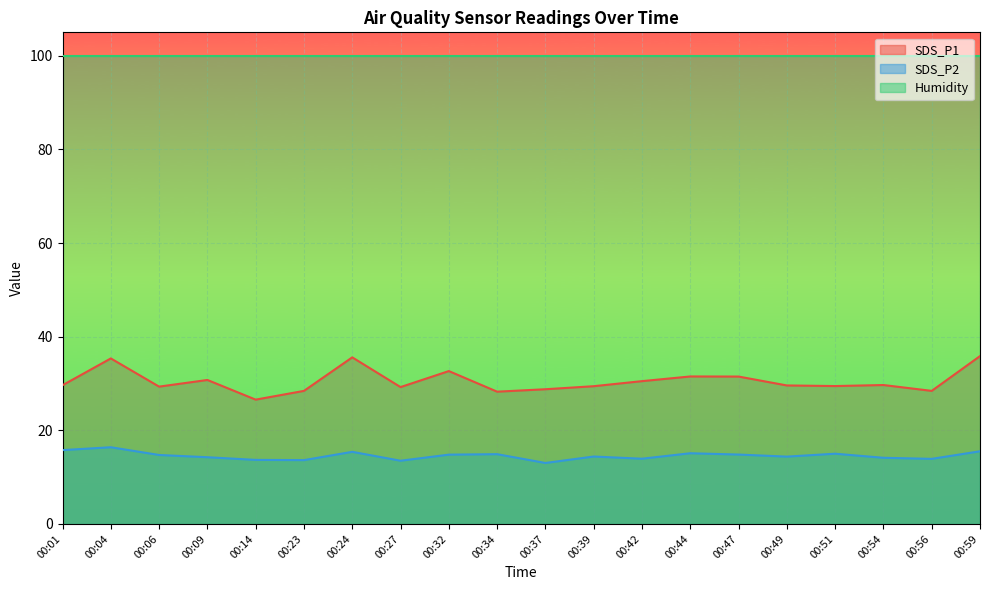

Between 00:01 and 00:56, which is larger?

00:01